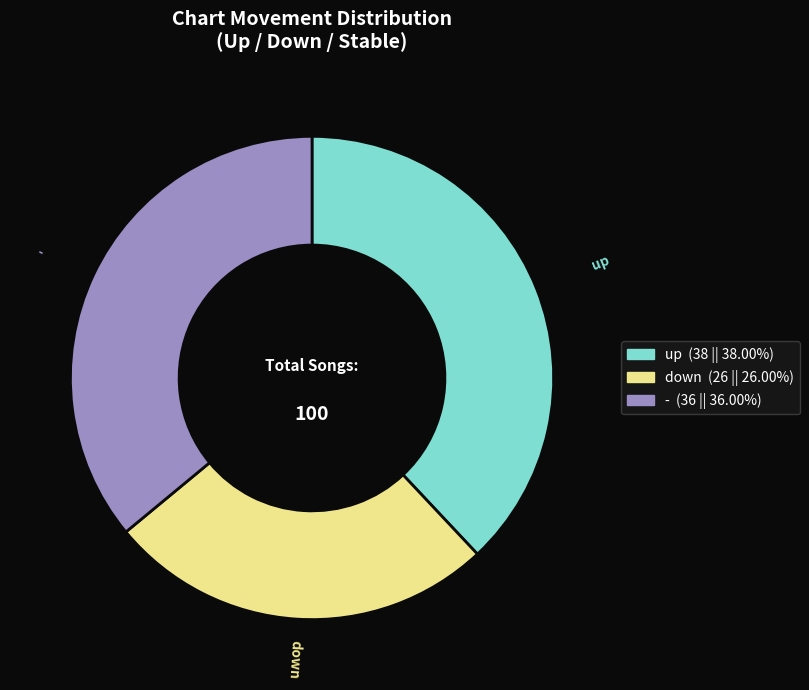

Count the number of slices in the pie.

3